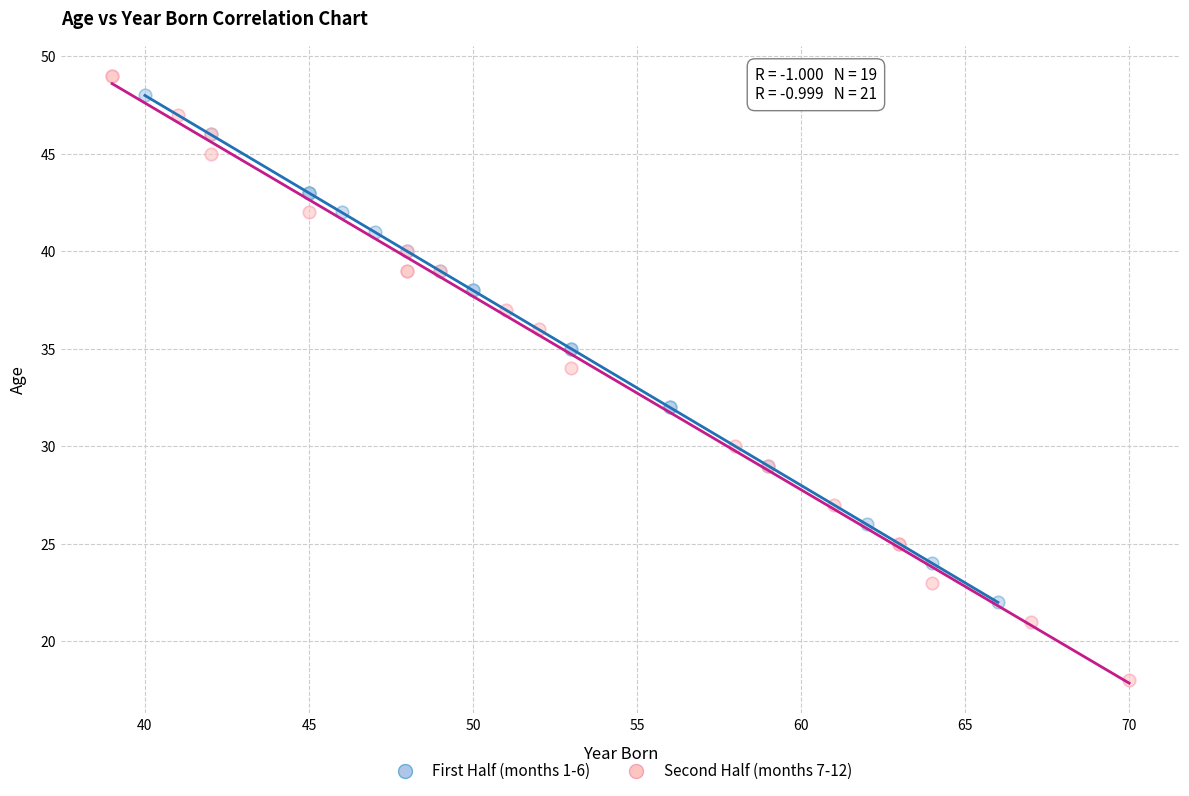

Which series reaches the minimum Y coordinate?

Second Half (months 7-12)